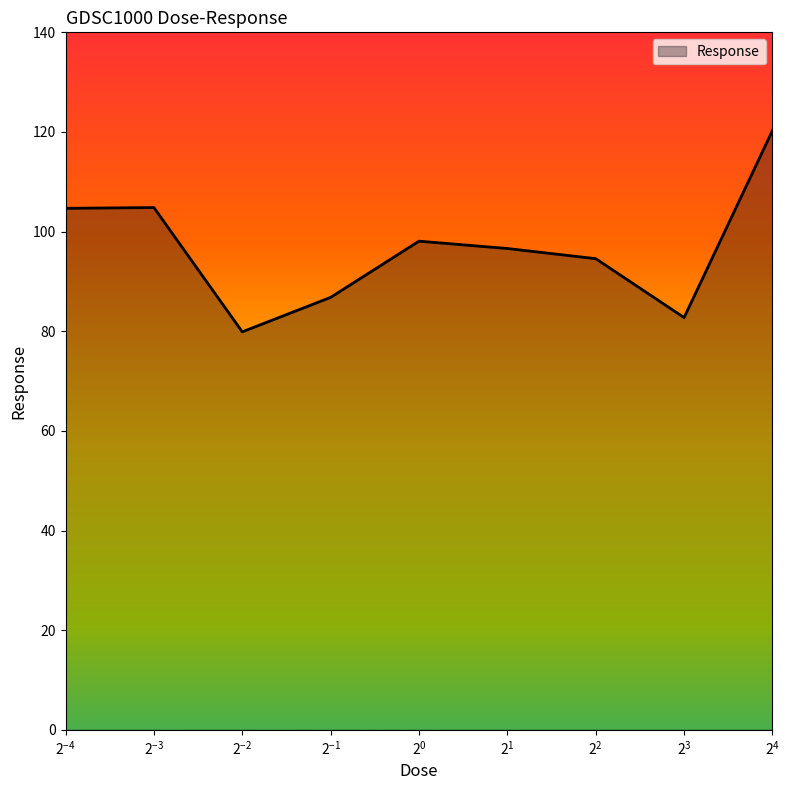

What is the difference between the maximum and minimum values?

40.4